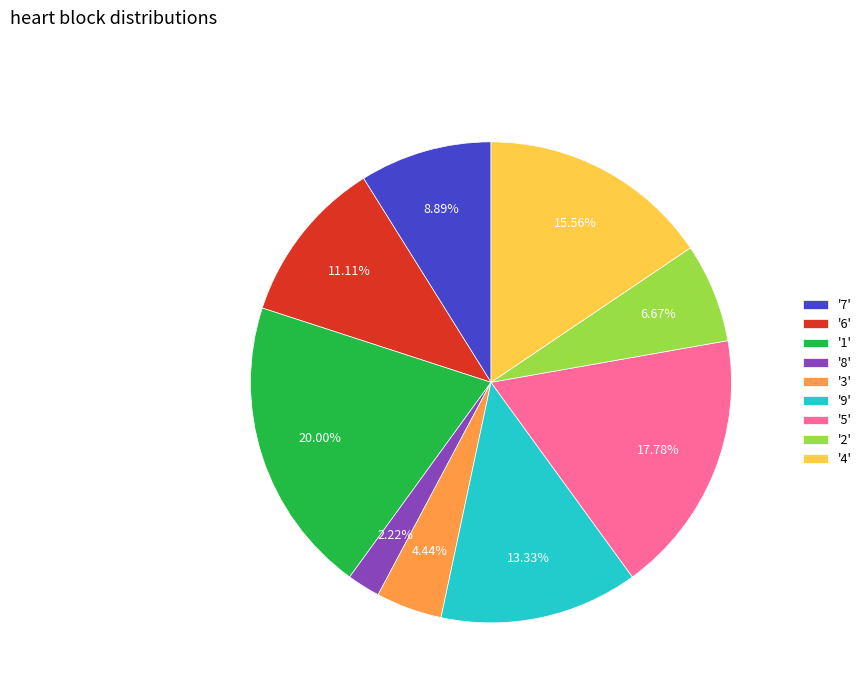

Between '2' and '9', which is larger?

'9'